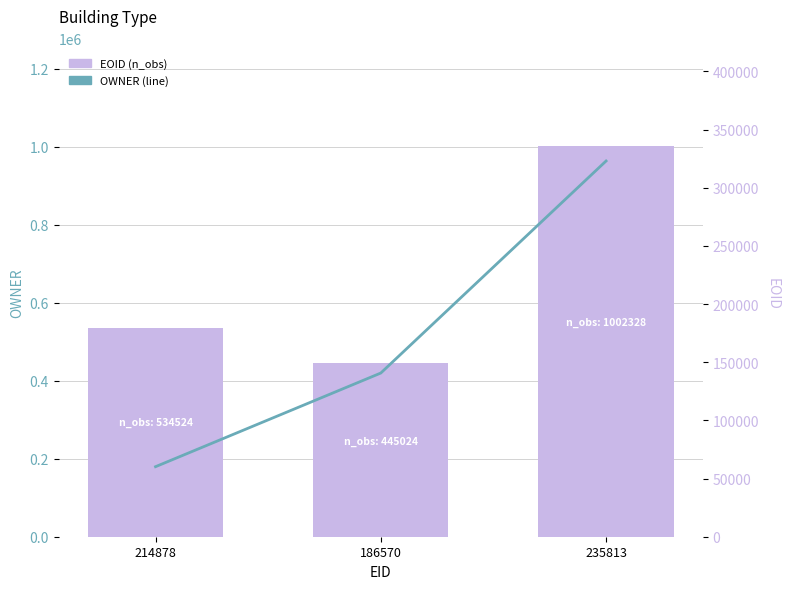

What is the average value of the EOID (n_obs) series?

660625